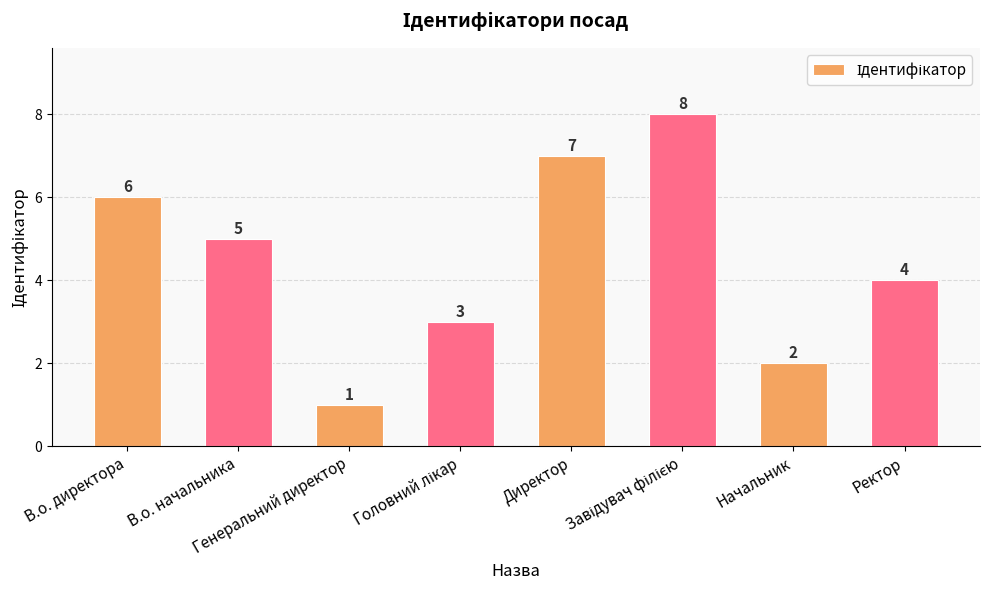

Count the values in the range 3 to 7.

5